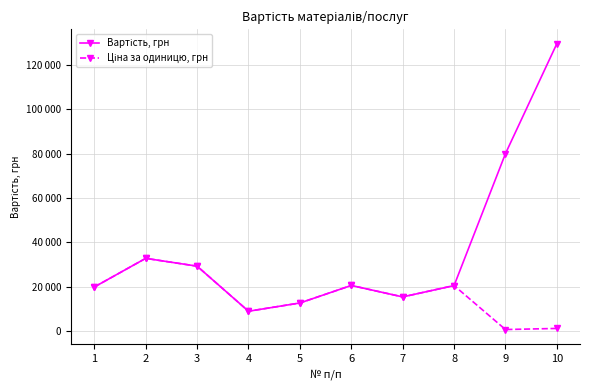

Does the chart have visible grid lines?

Yes